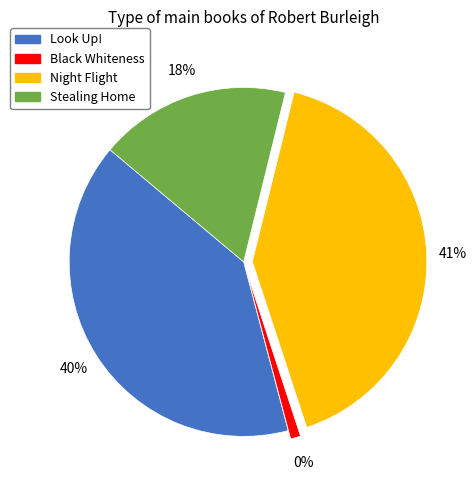

How many segments does this pie chart have?

4